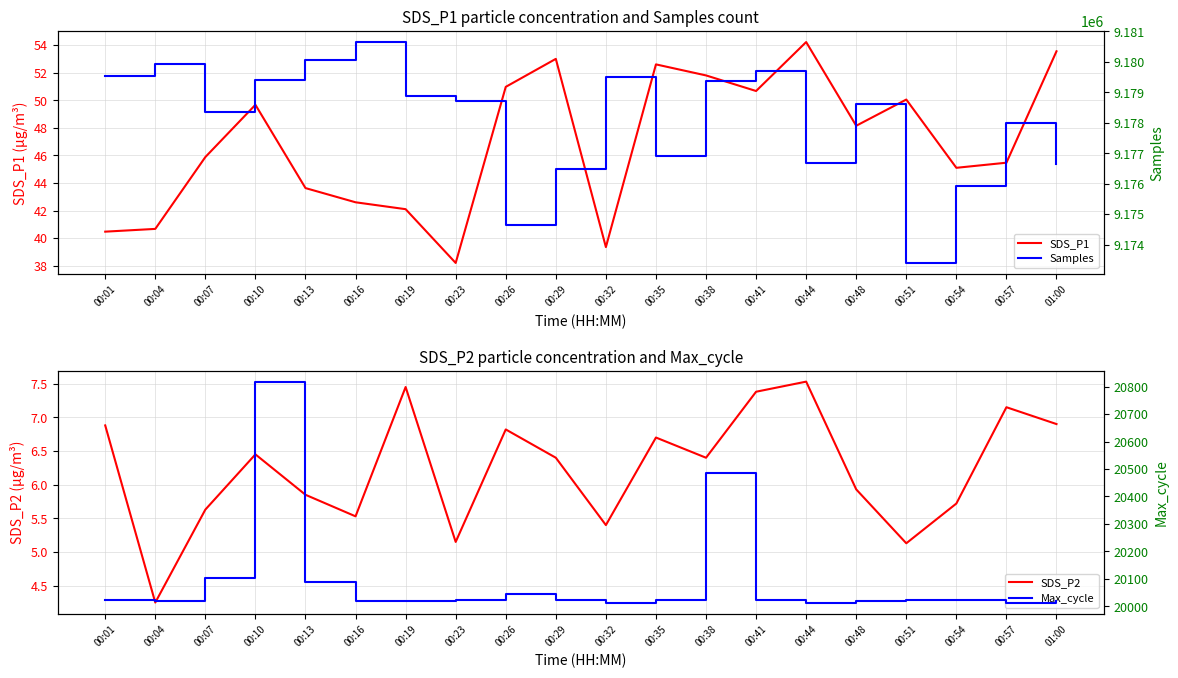

True or false: Max_cycle and SDS_P2 intersect in this chart.

False